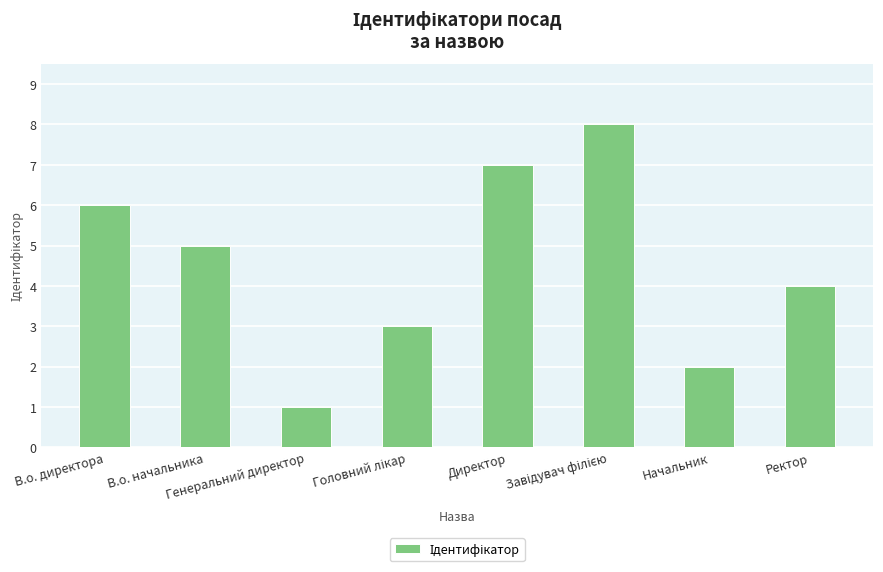

What is the maximum value shown in the chart?

8